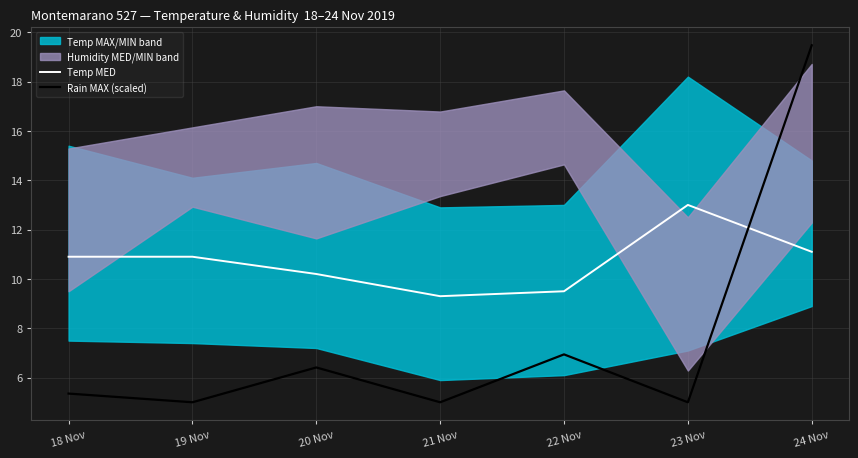

What is the maximum value shown in the chart?

19.5